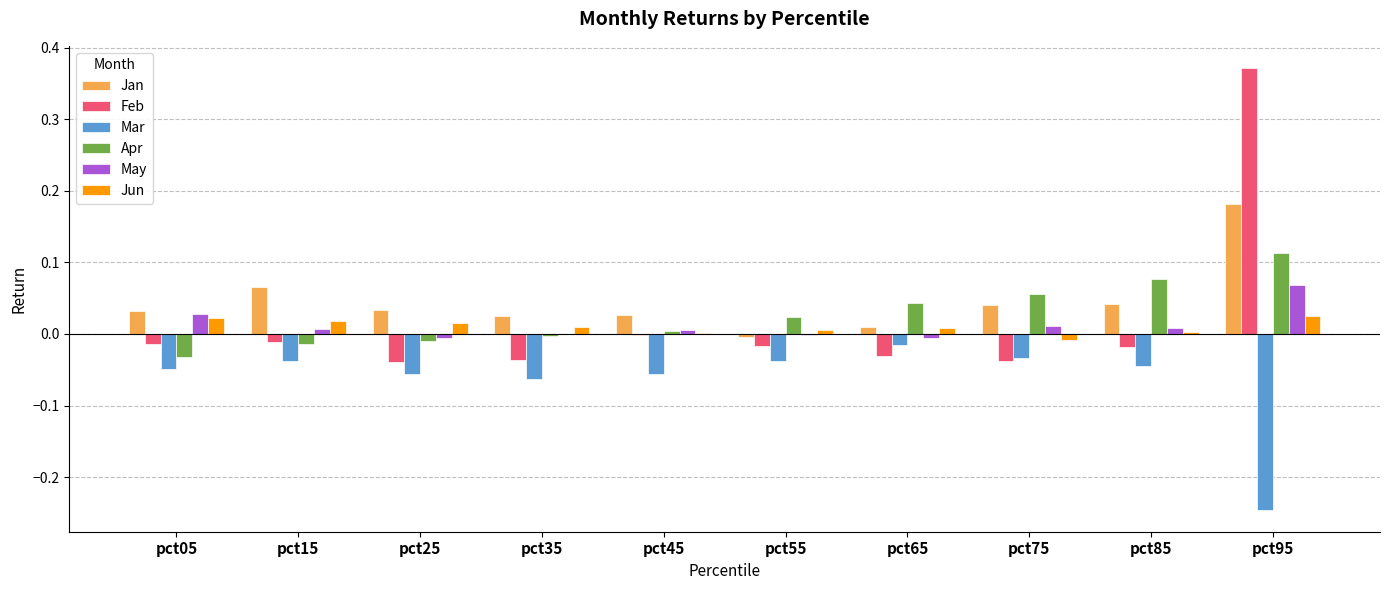

The Jan series shows 0.0 at pct15. True or false?

False